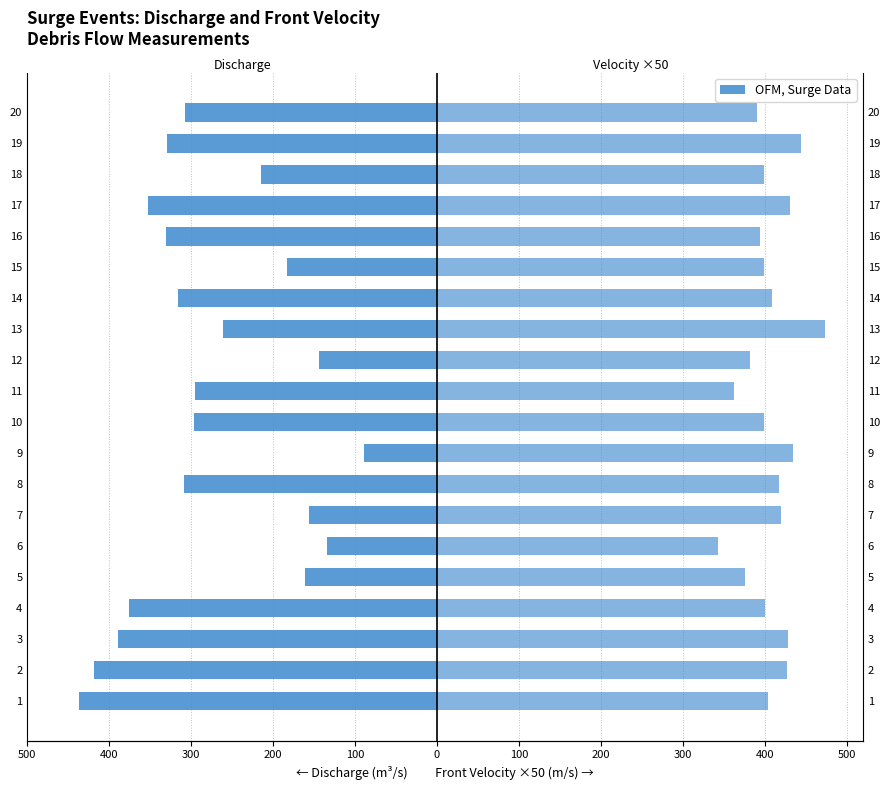

How many groups of bars are there?

20